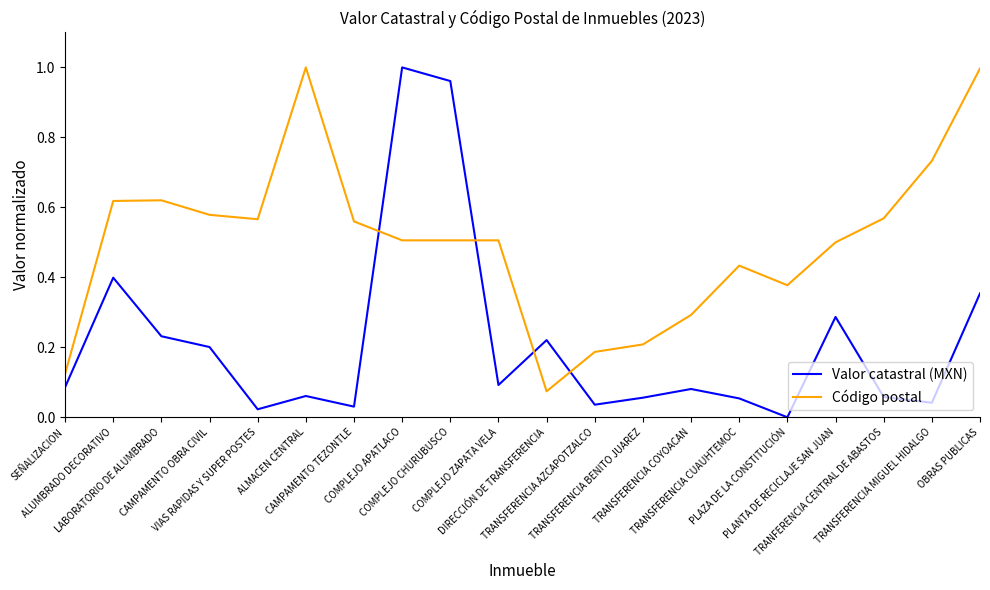

After their last crossing, which series has the higher values: Valor catastral (MXN) or Código postal?

Código postal